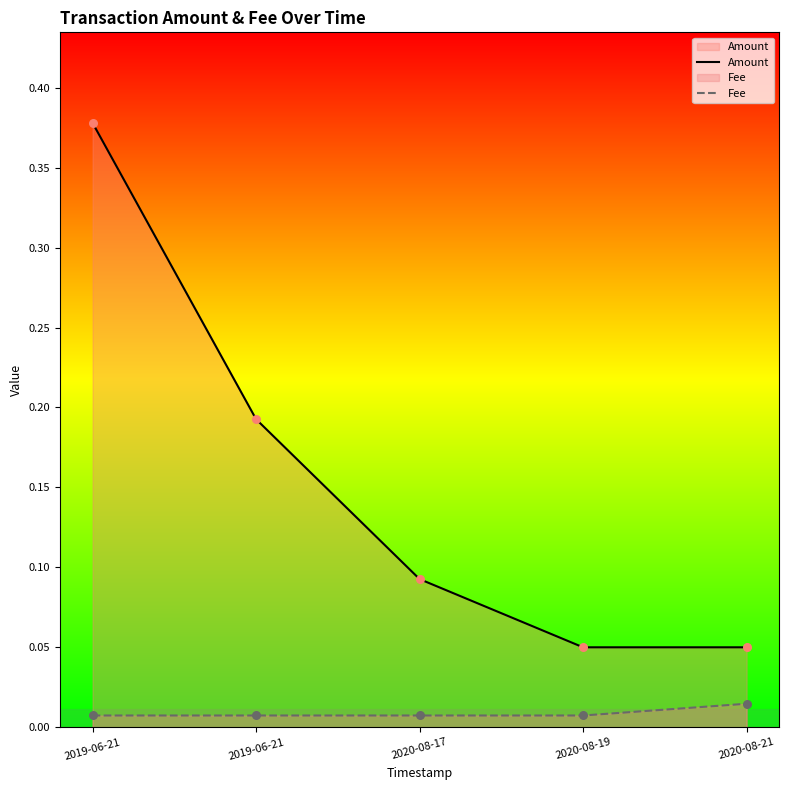

Which series reaches the maximum Y coordinate?

Amount